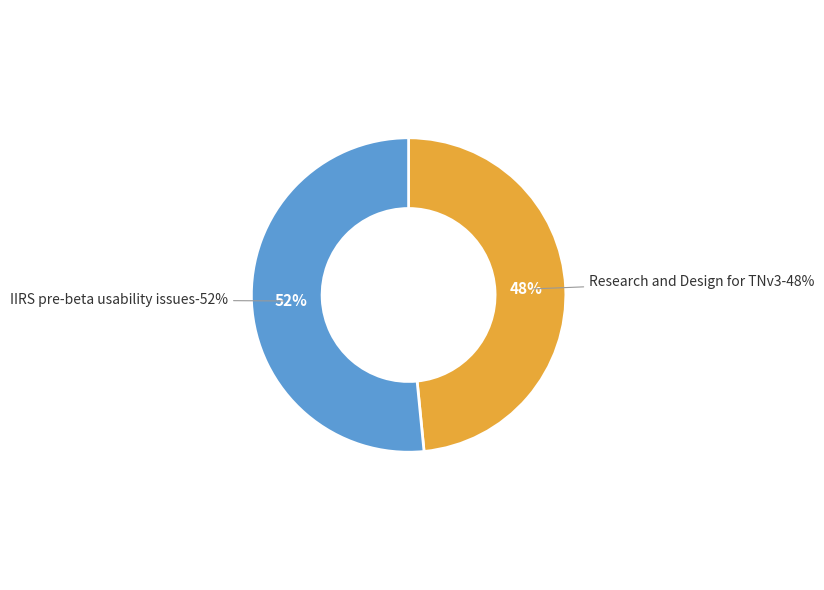

How many slices are in this pie chart?

2